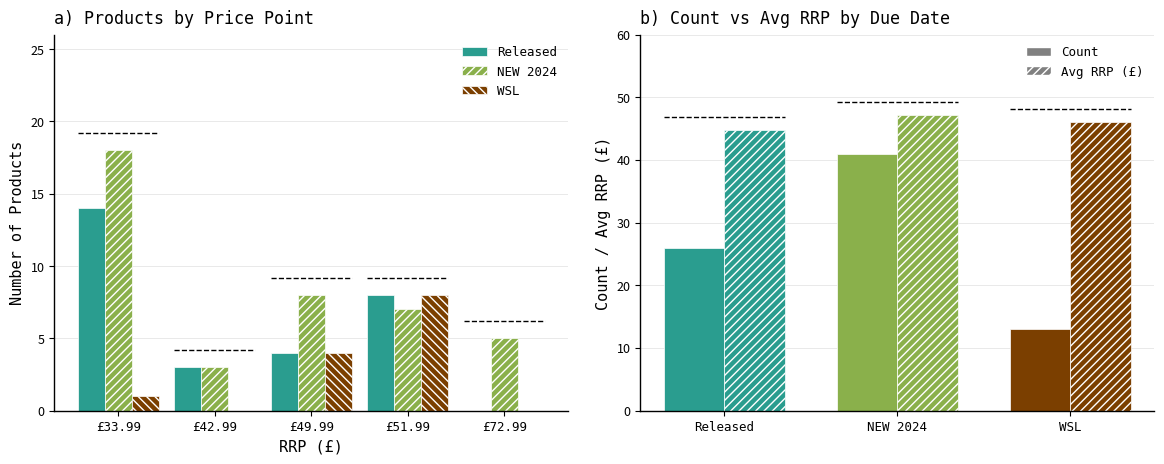

How many bars are there in each group?

3